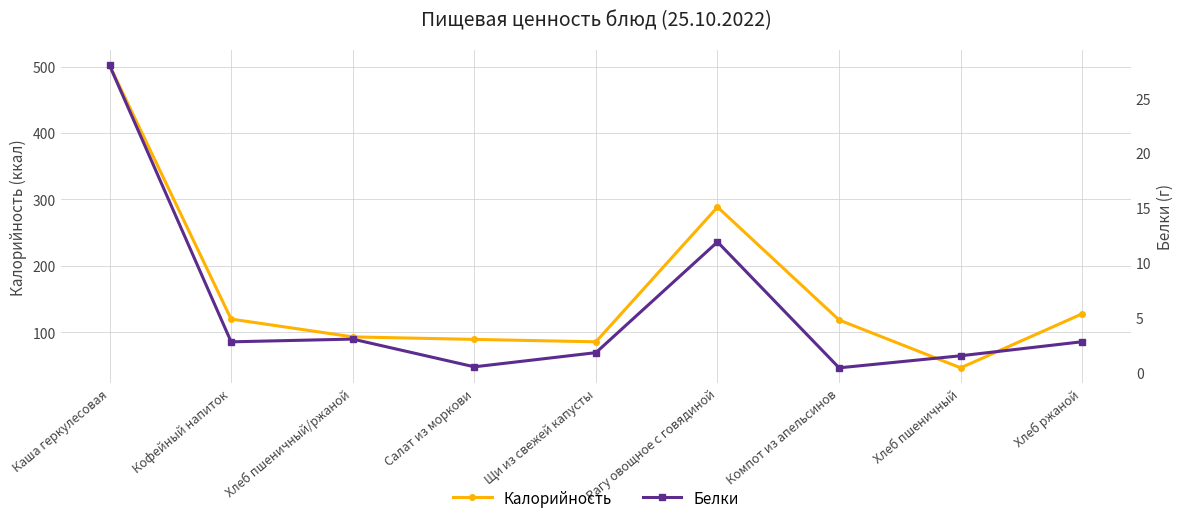

What value does the Калорийность series have at Хлеб ржаной?

128.0